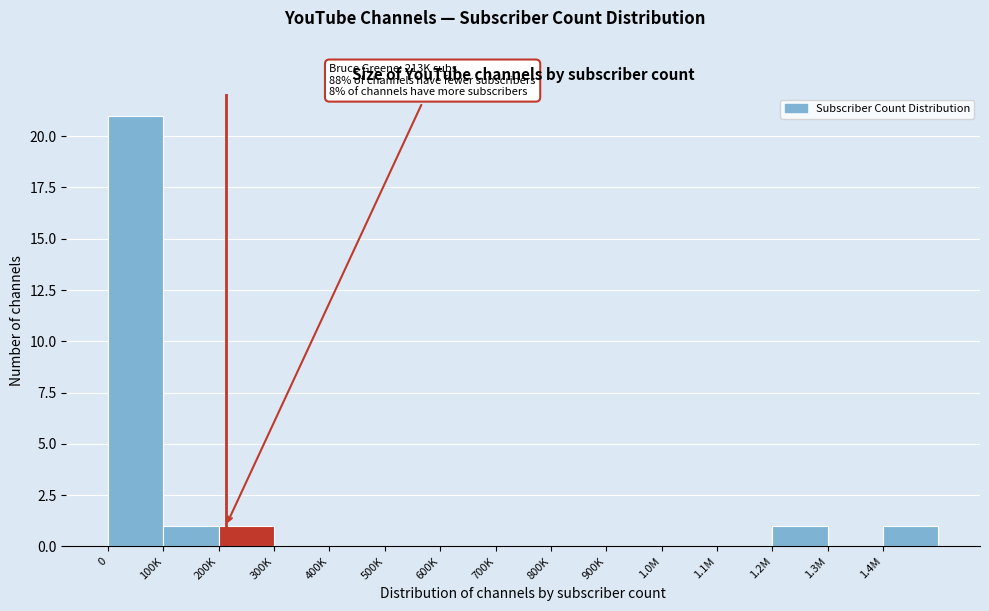

Reading right to left, what are all the values shown in this chart?

1.4M=1	1.3M=0	1.2M=1	1.1M=0	1.0M=0	900K=0	800K=0	700K=0	600K=0	500K=0	400K=0	300K=0	200K=1	100K=1	0=21